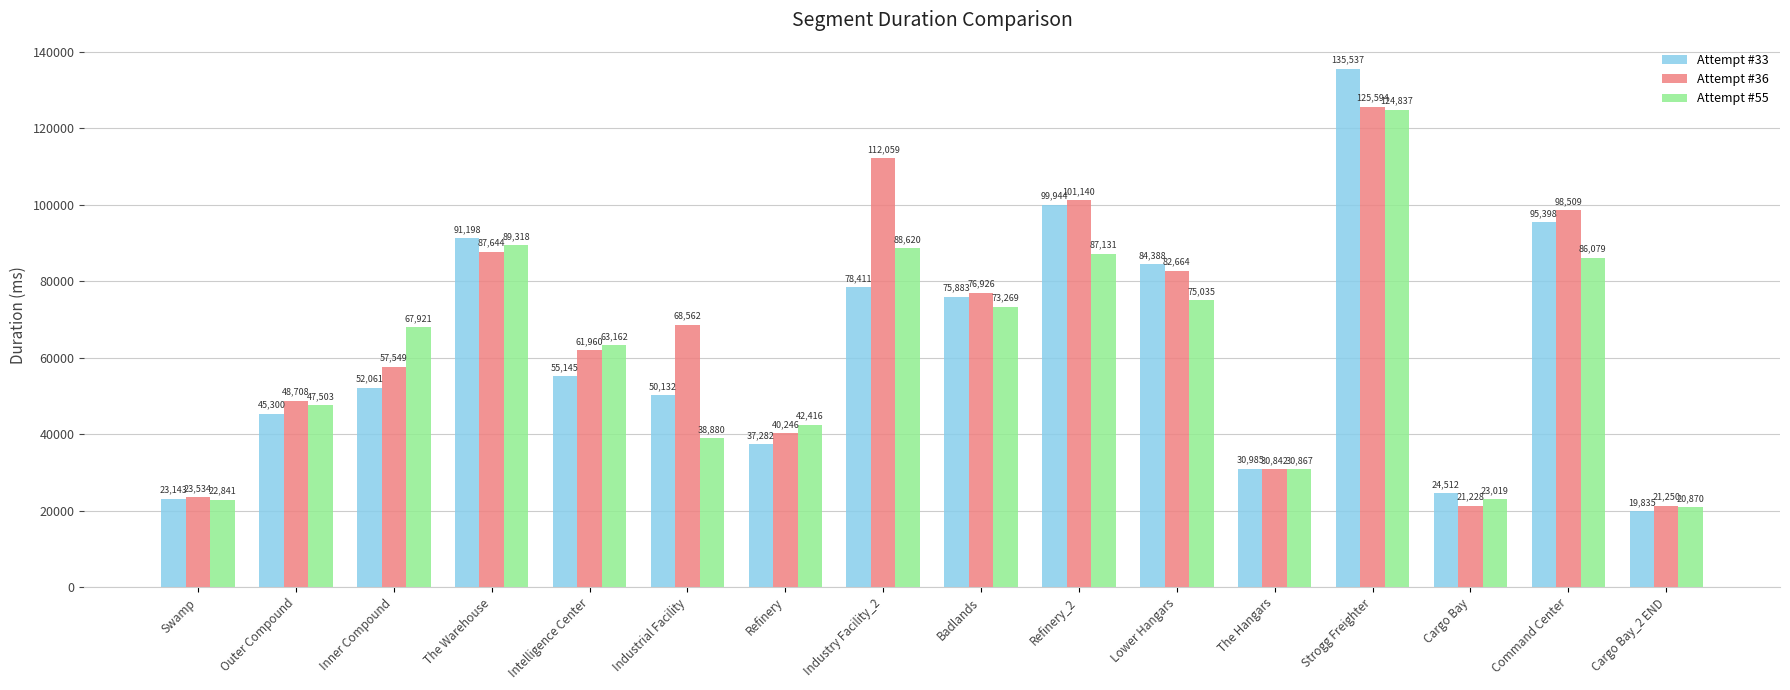

What are all the series names shown in the legend?

Attempt #33, Attempt #36, Attempt #55